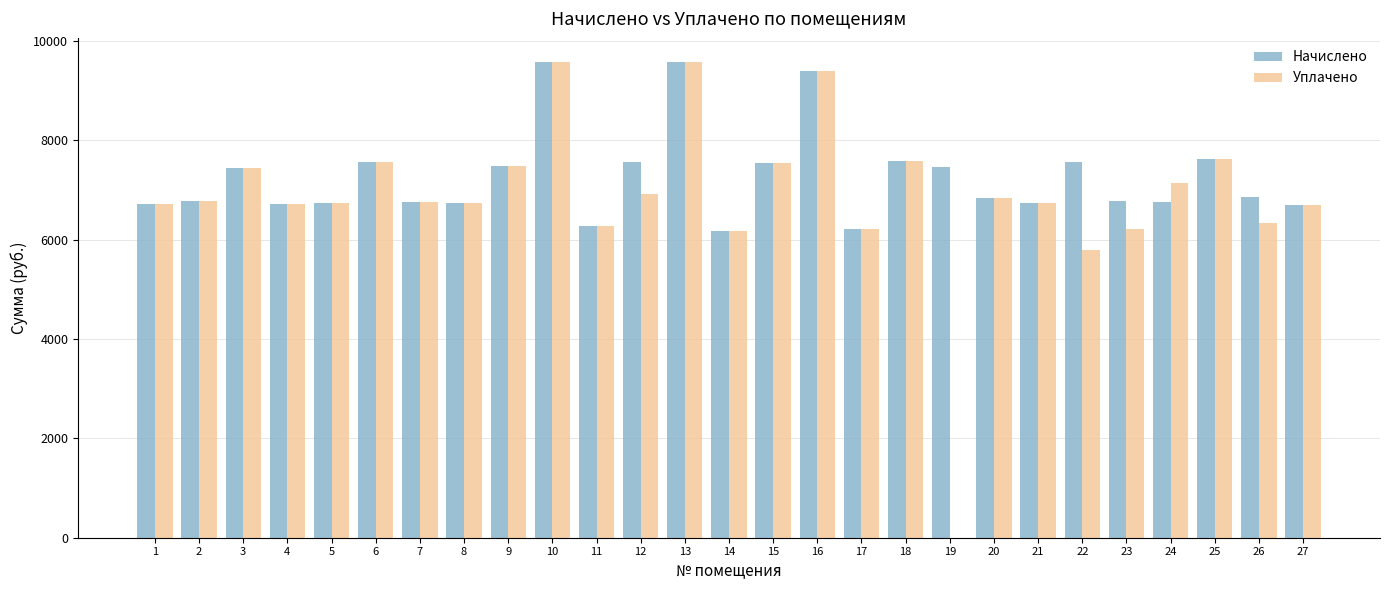

Is it true that Начислено equals 5004.1 at 22?

False